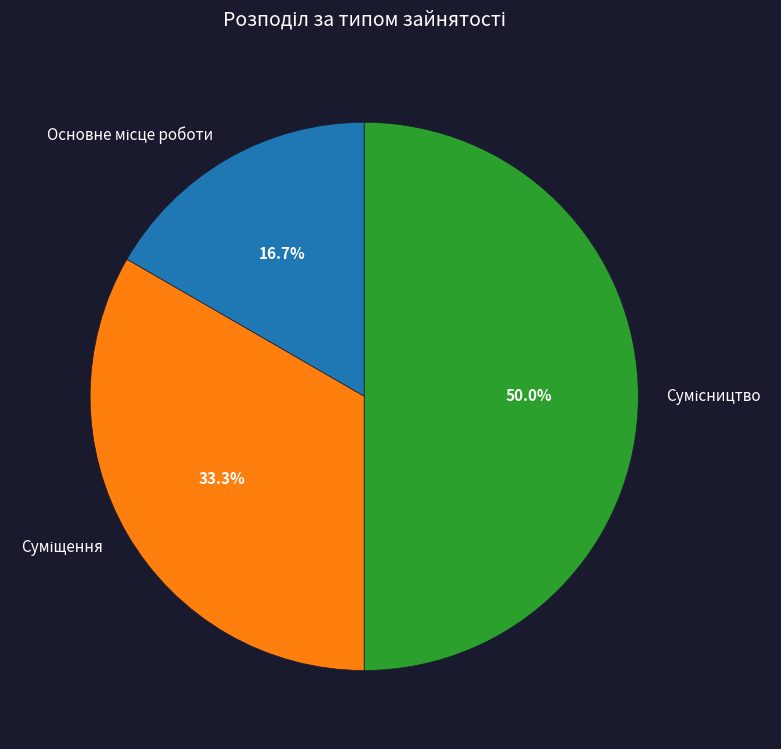

To the nearest percent, what percentage of the pie is Основне місце роботи?

17%